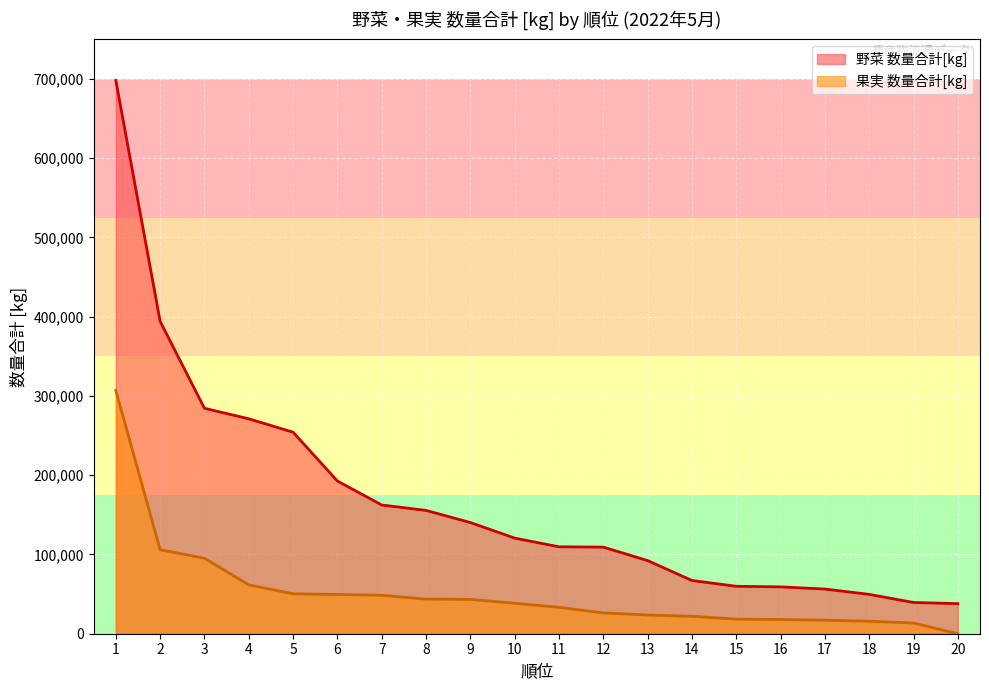

List the labels in order of 果実 数量合計[kg] value, largest first.

1, 2, 3, 4, 5, 6, 7, 8, 9, 10, 11, 12, 13, 14, 15, 16, 17, 18, 19, 20